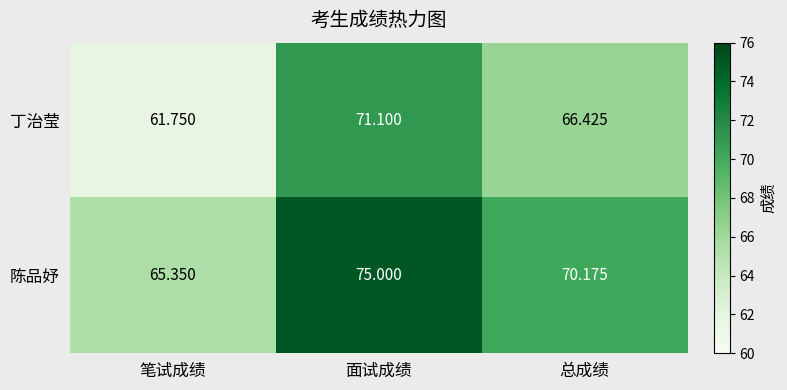

At which label does 丁治莹 reach its peak?

面试成绩